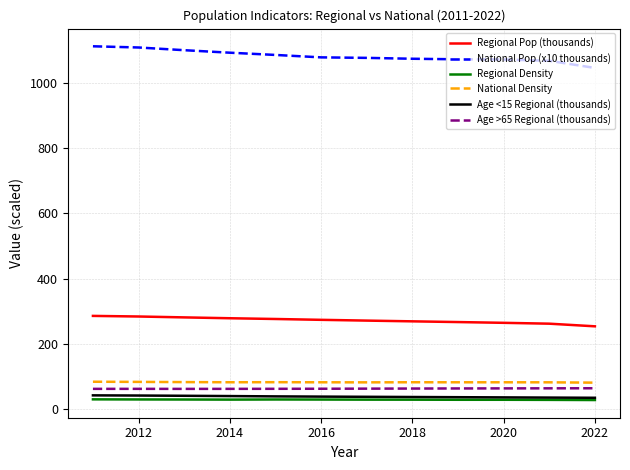

Does the chart have visible grid lines?

Yes